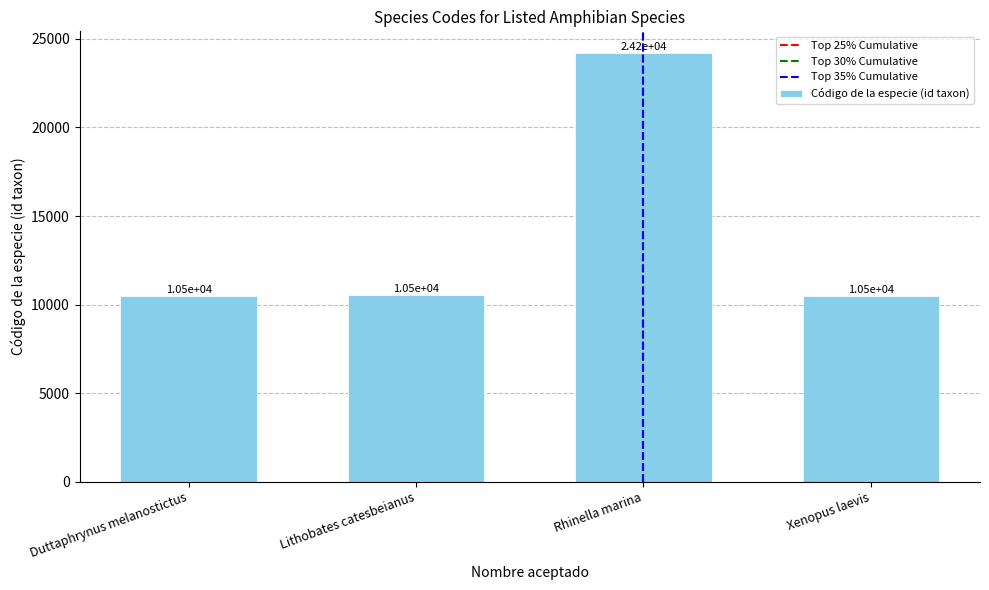

What is the change in value from Duttaphrynus melanostictus to Lithobates catesbeianus?

+33